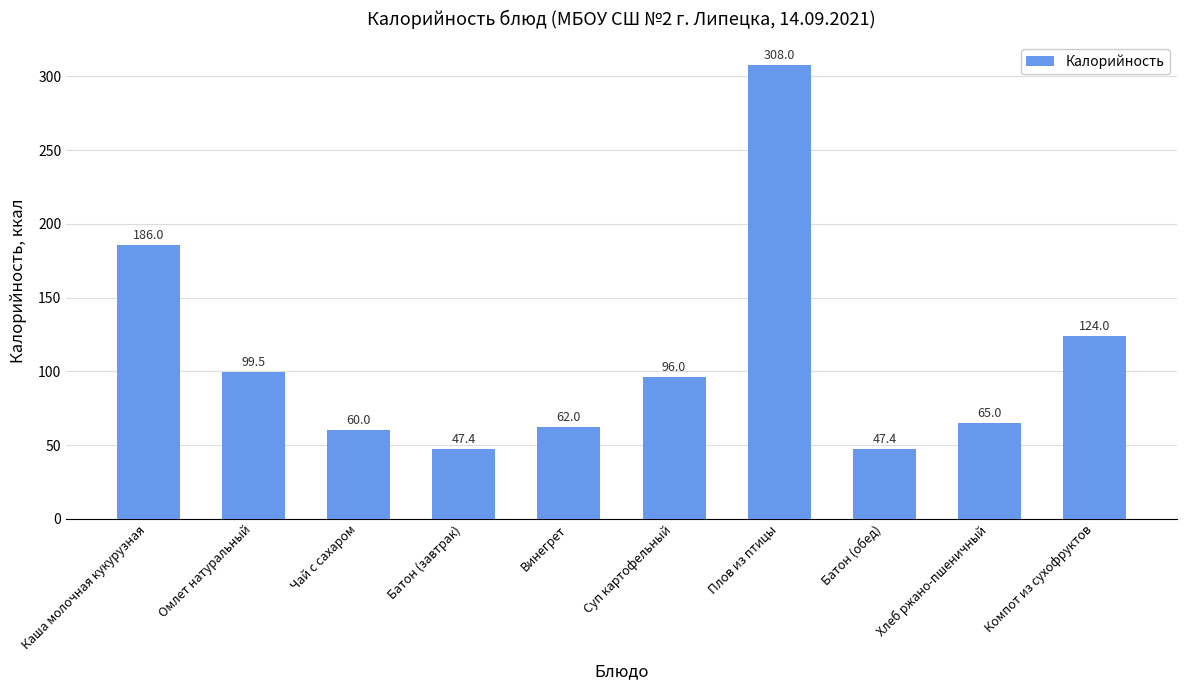

Reading left to right, extract all data points from this chart.

186.0	99.5	60.0	47.4	62.0	96.0	308.0	47.4	65.0	124.0